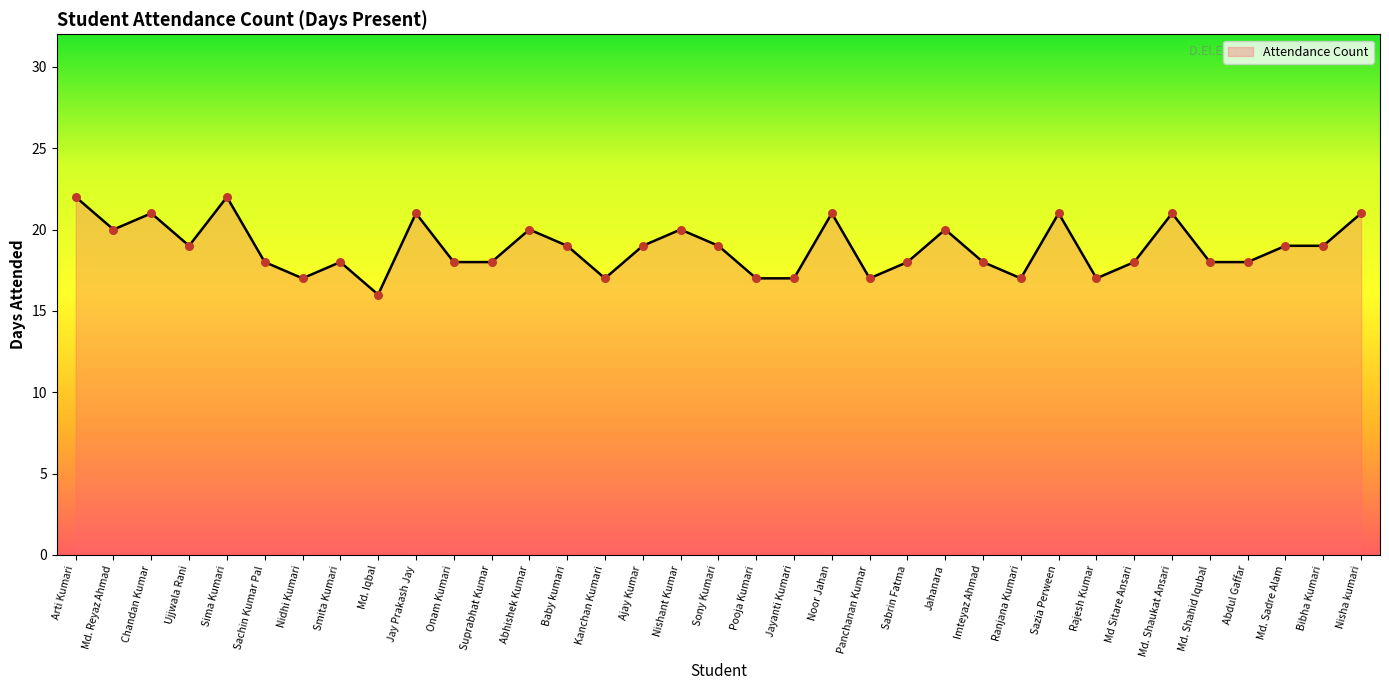

Approximately how many times larger is the value at Pooja Kumari compared to Jay Prakash Jay?

0.8